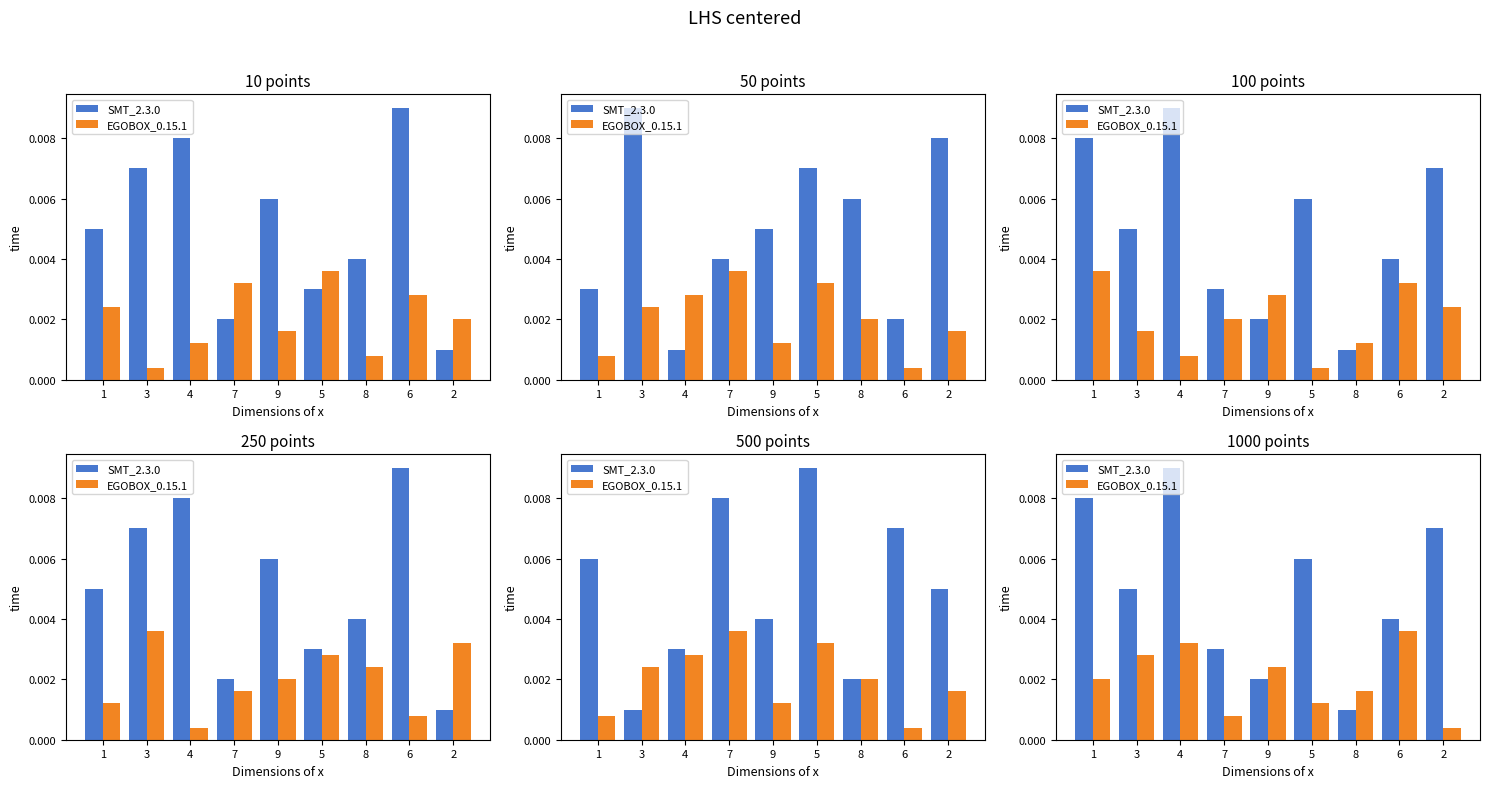

Which series has the largest range (max minus min)?

SMT_2.3.0